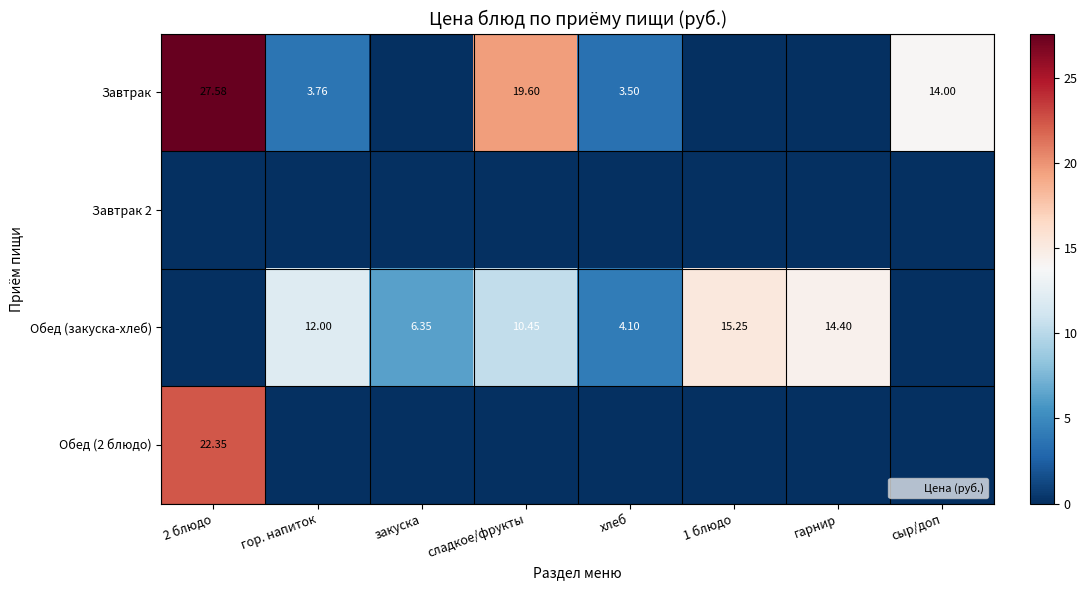

Which series has the widest spread of values?

Завтрак